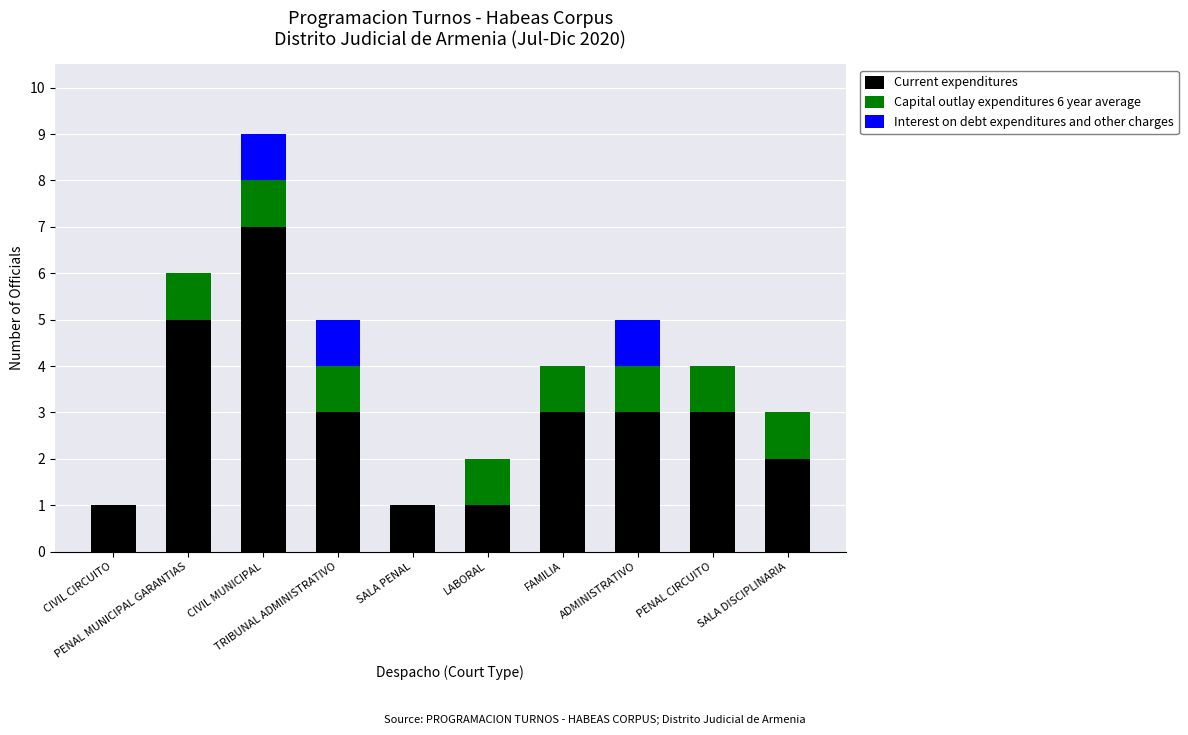

What is the sum of all Current expenditures values?

29